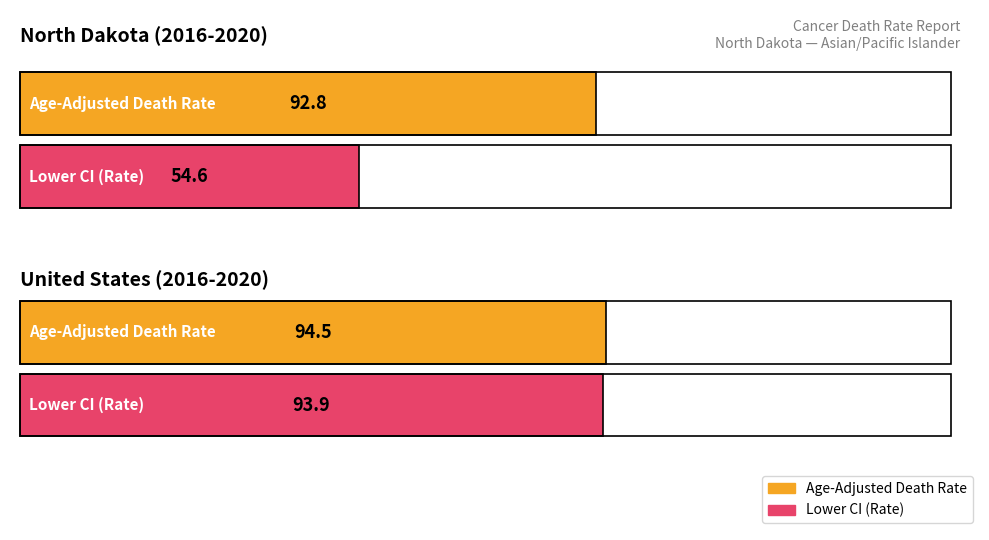

How many groups of bars are there?

2